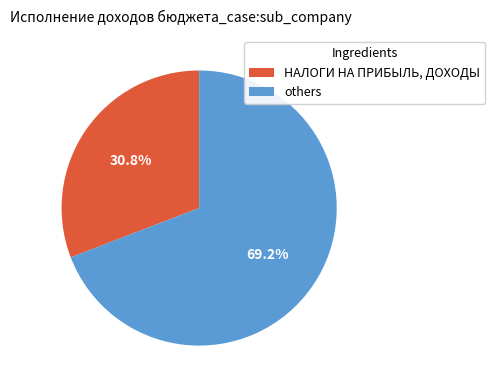

How many segments does this pie chart have?

2